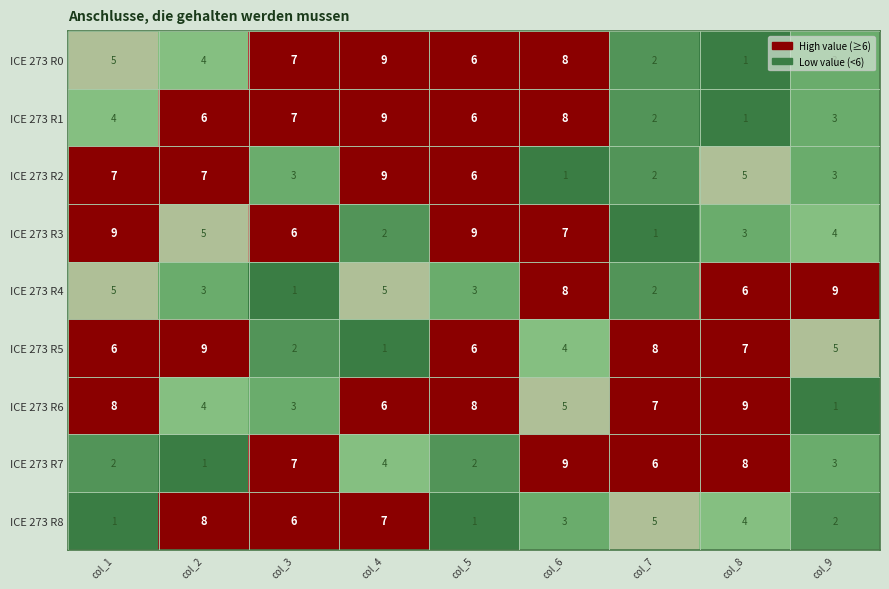

Which series has the largest total across all categories?

ICE 273 R6